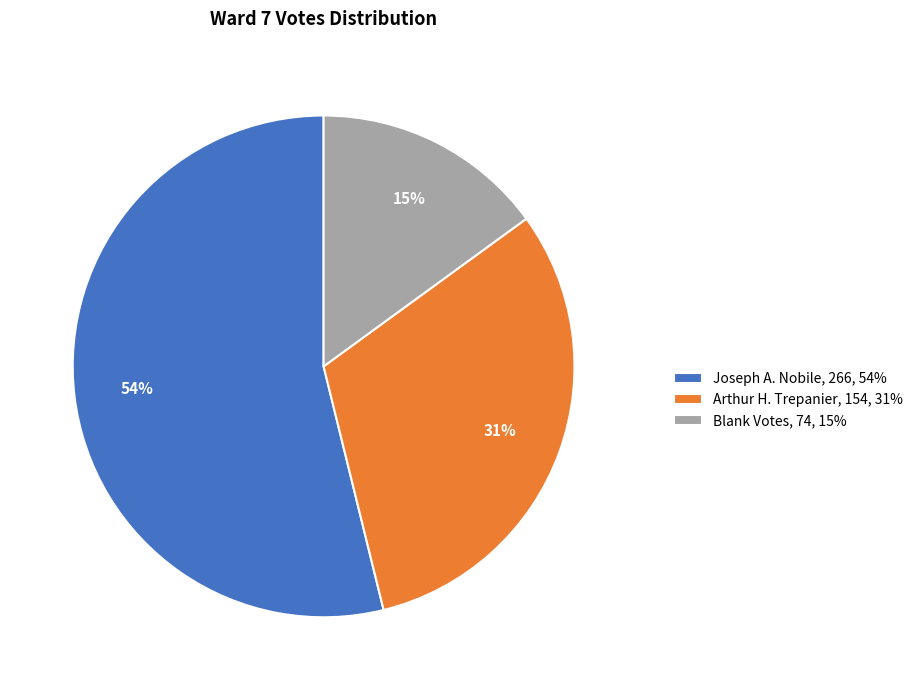

Which category accounts for the majority?

Joseph A. Nobile